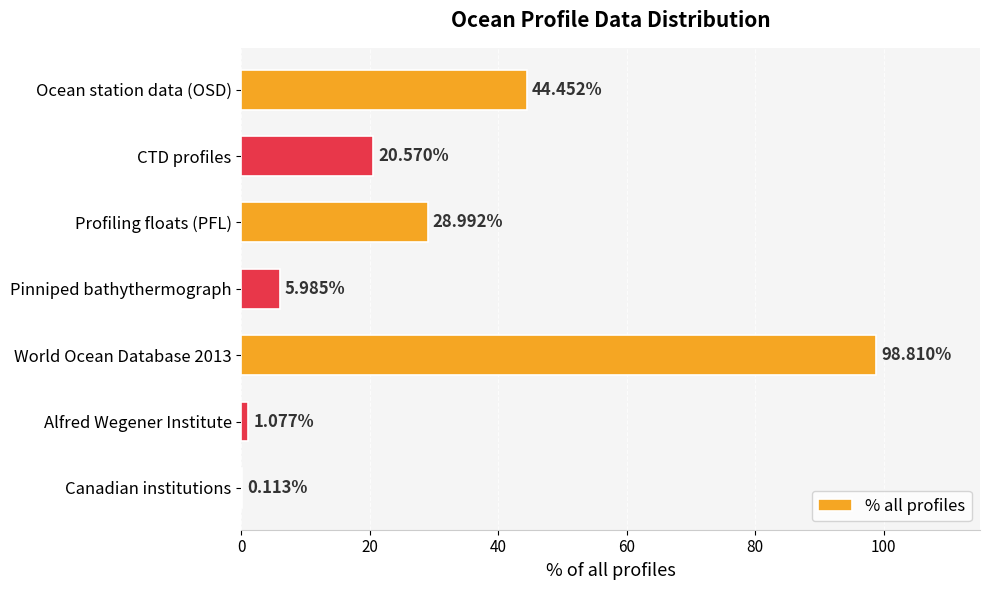

What is the ratio of the value at Ocean station data (OSD) to the value at Alfred Wegener Institute?

41.3